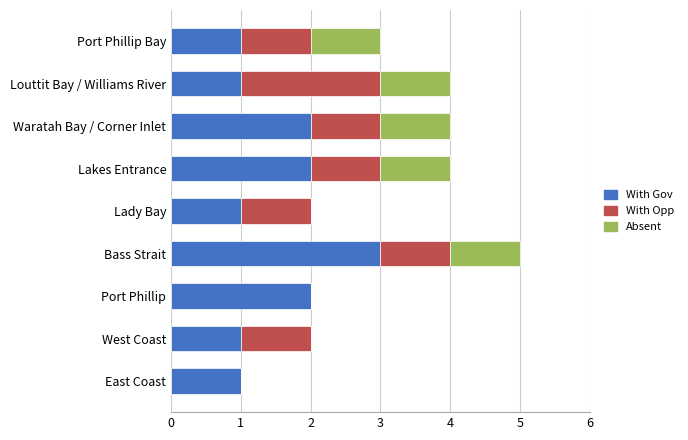

What are all the series names shown in the legend?

With Gov, With Opp, Absent